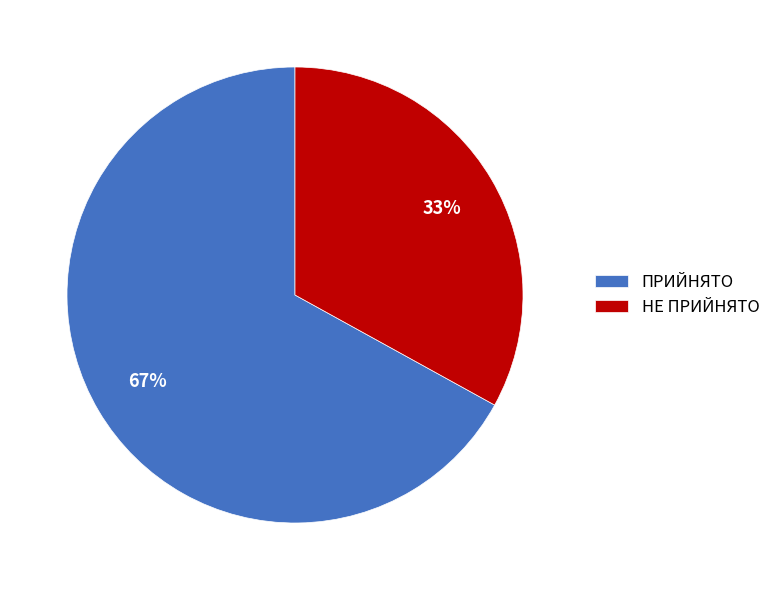

Which has a higher value, ПРИЙНЯТО or НЕ ПРИЙНЯТО?

ПРИЙНЯТО